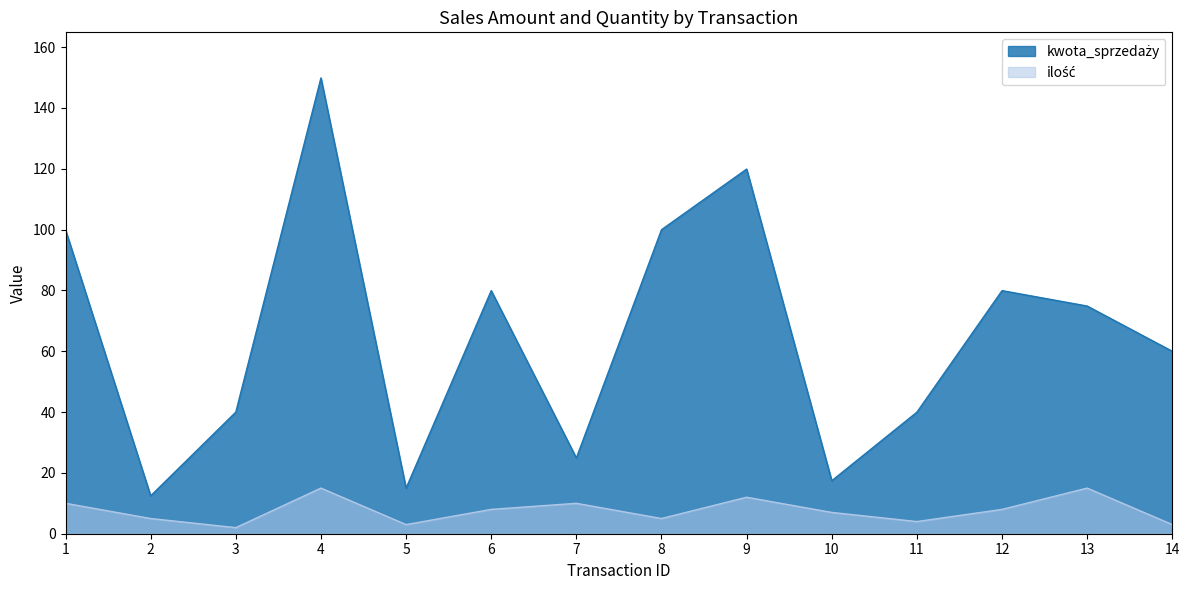

Which series changed the most between 4 and 10?

kwota_sprzedaży